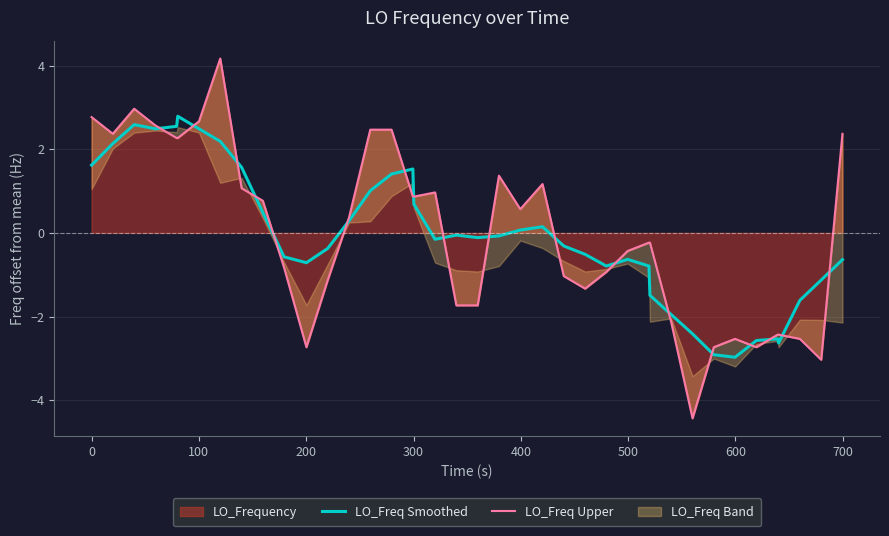

True or false: LO_Freq Upper has a value of 2.4 at 21.

False